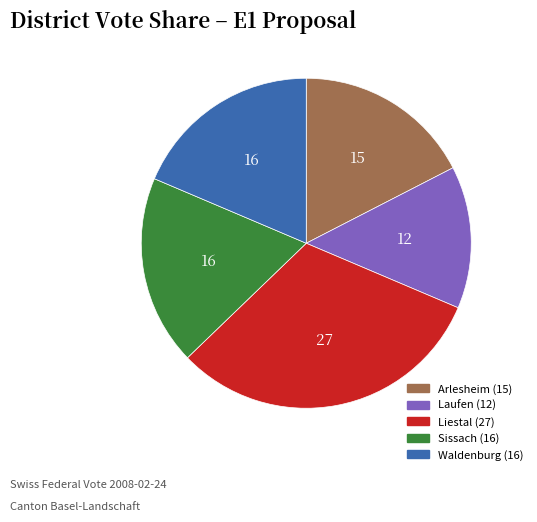

Is it true that Waldenburg is 11% of the pie?

False